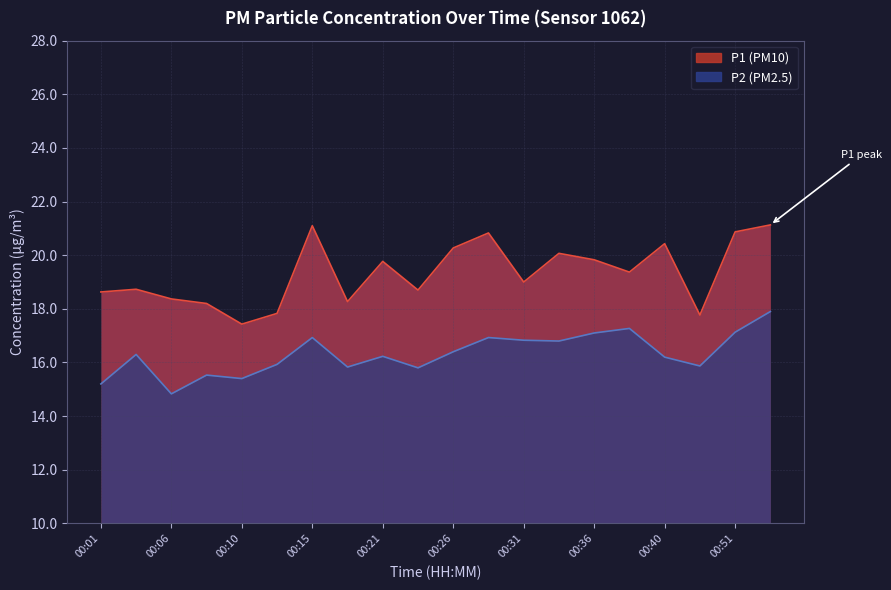

The P2 series shows 17.3 at 00:38. True or false?

True